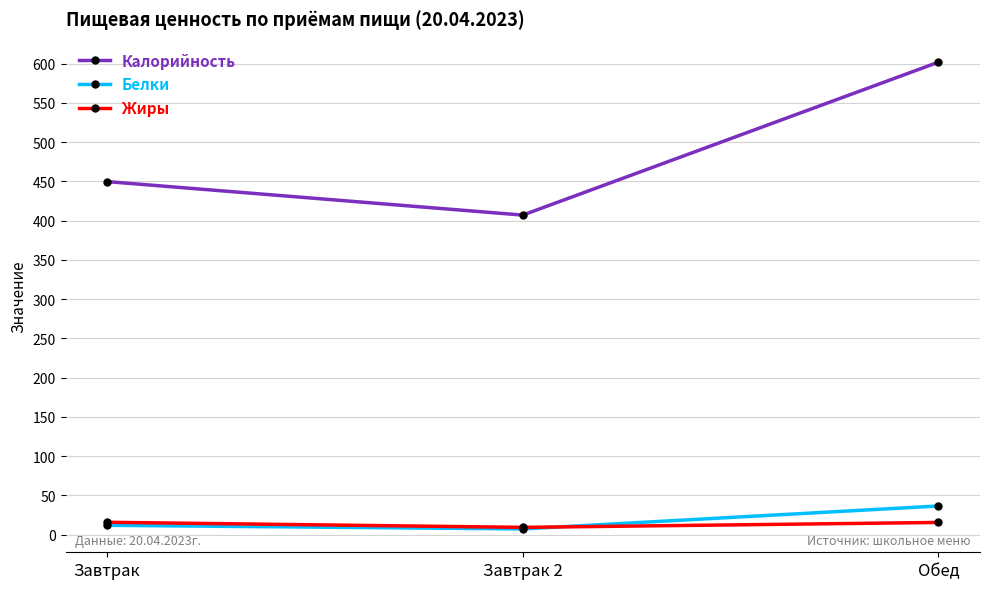

Count the number of categories in the chart.

3